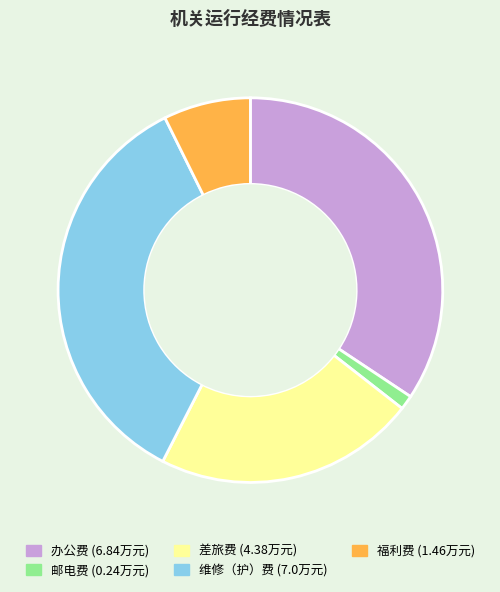

Rank the categories by value from lowest to highest.

邮电费, 福利费, 差旅费, 办公费, 维修（护）费